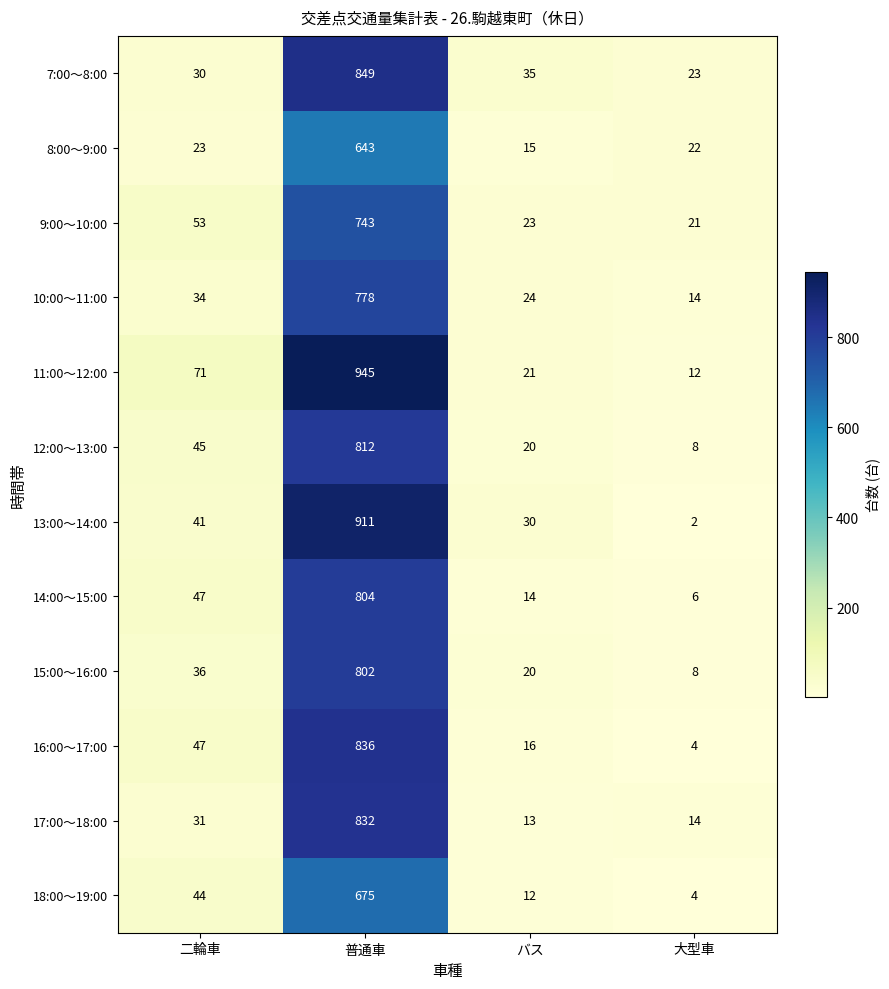

What is the sum of the 11:00～12:00 values at バス and 大型車?

33